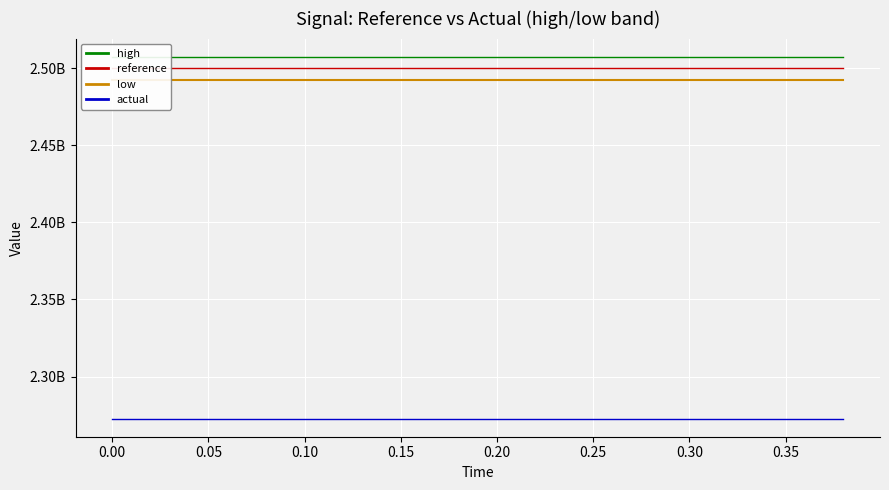

Which series has the largest range (max minus min)?

high